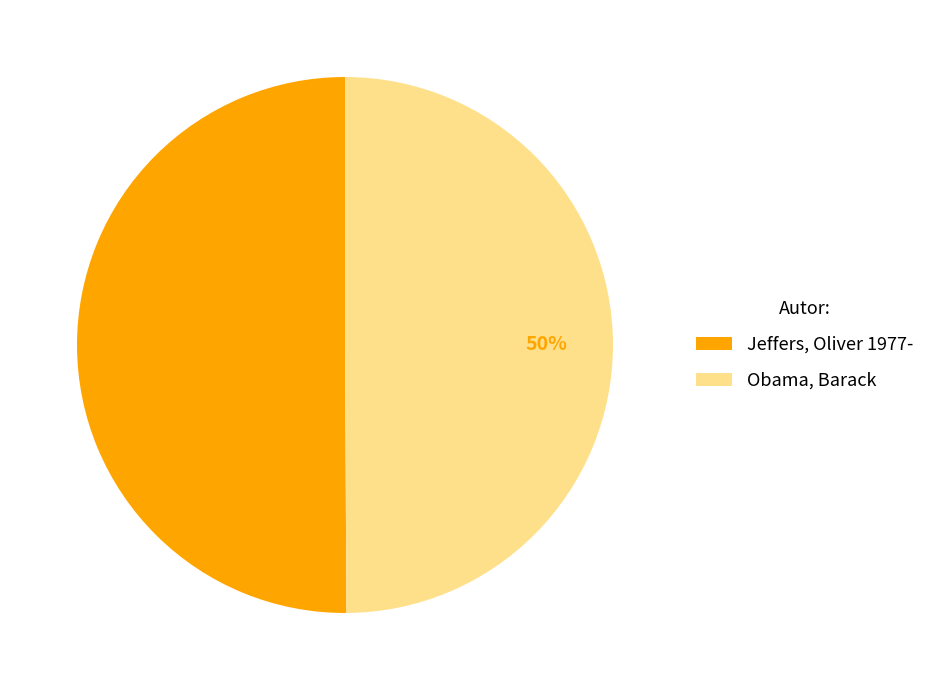

Is the sum of Obama, Barack and Jeffers, Oliver 1977- greater than half?

Yes